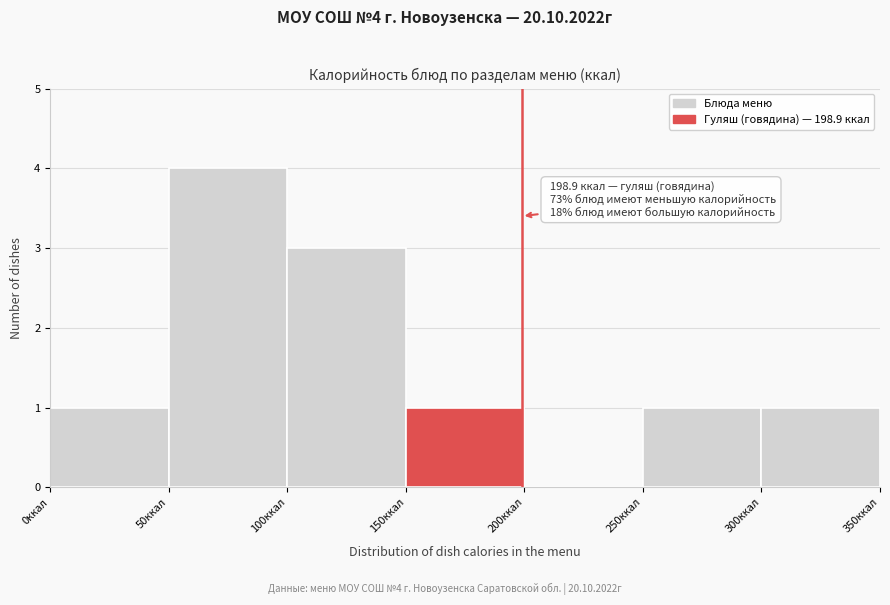

Over which range of the x-axis is the bar tallest?

50 to 100